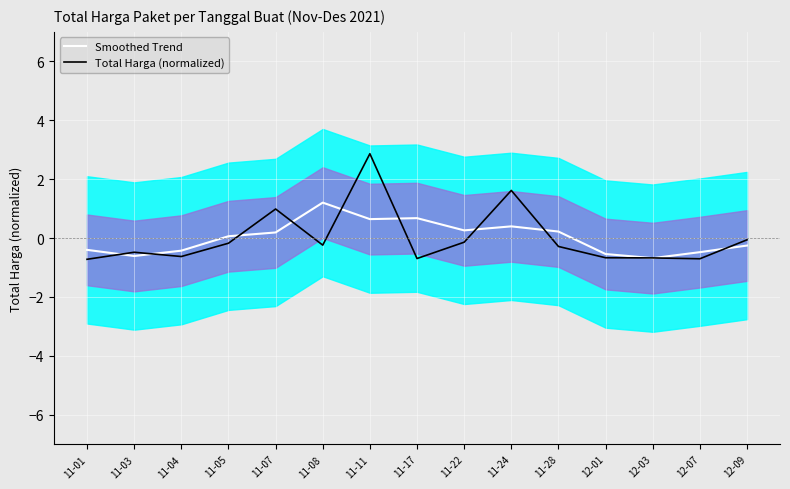

List the series in order of their overall mean, lowest first.

Total Harga (normalized), Smoothed Trend